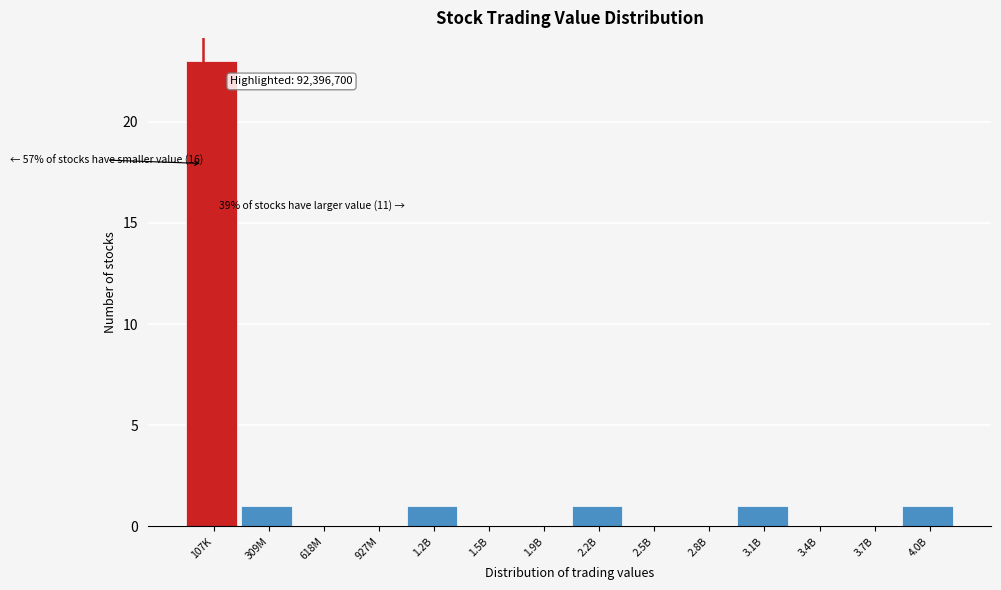

Reading left to right, what are all the values shown in this chart?

107K=23	309M=1	618M=0	927M=0	1.2B=1	1.5B=0	1.9B=0	2.2B=1	2.5B=0	2.8B=0	3.1B=1	3.4B=0	3.7B=0	4.0B=1